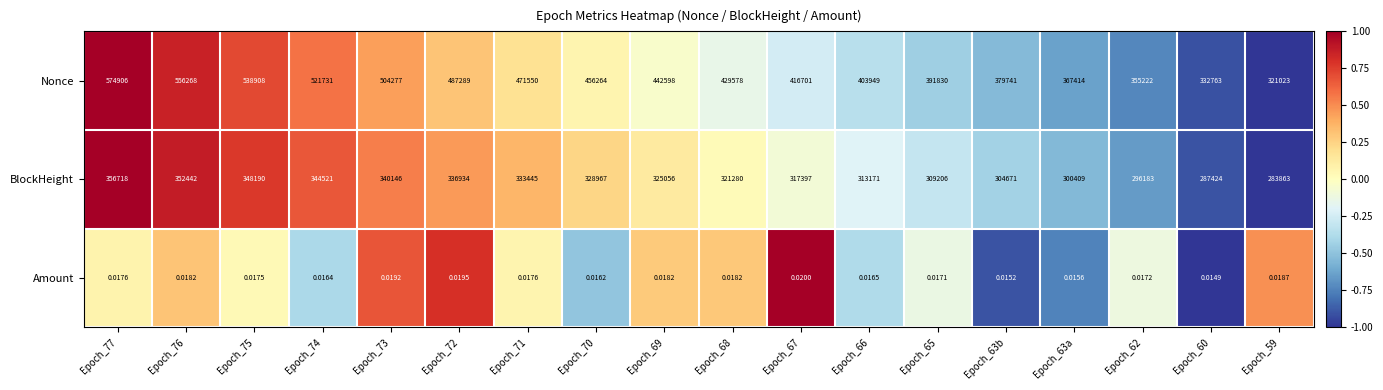

Between Epoch_76 and Epoch_72, which series saw the biggest shift?

Nonce